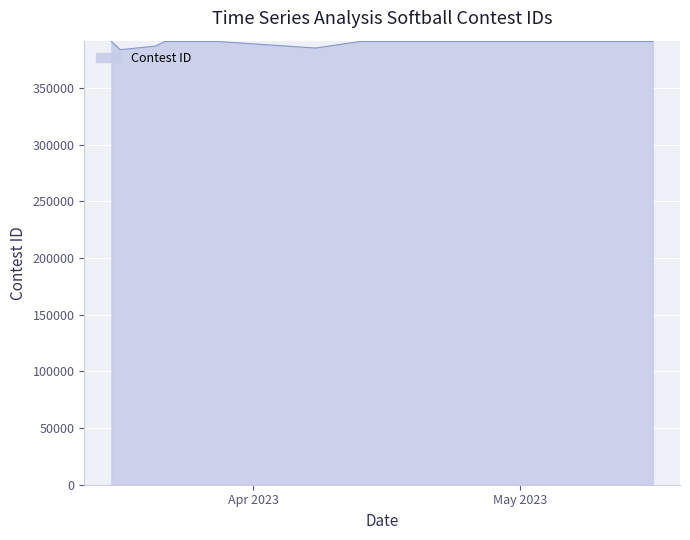

What value does the data have at 4/15/23, to the nearest 50?

391050